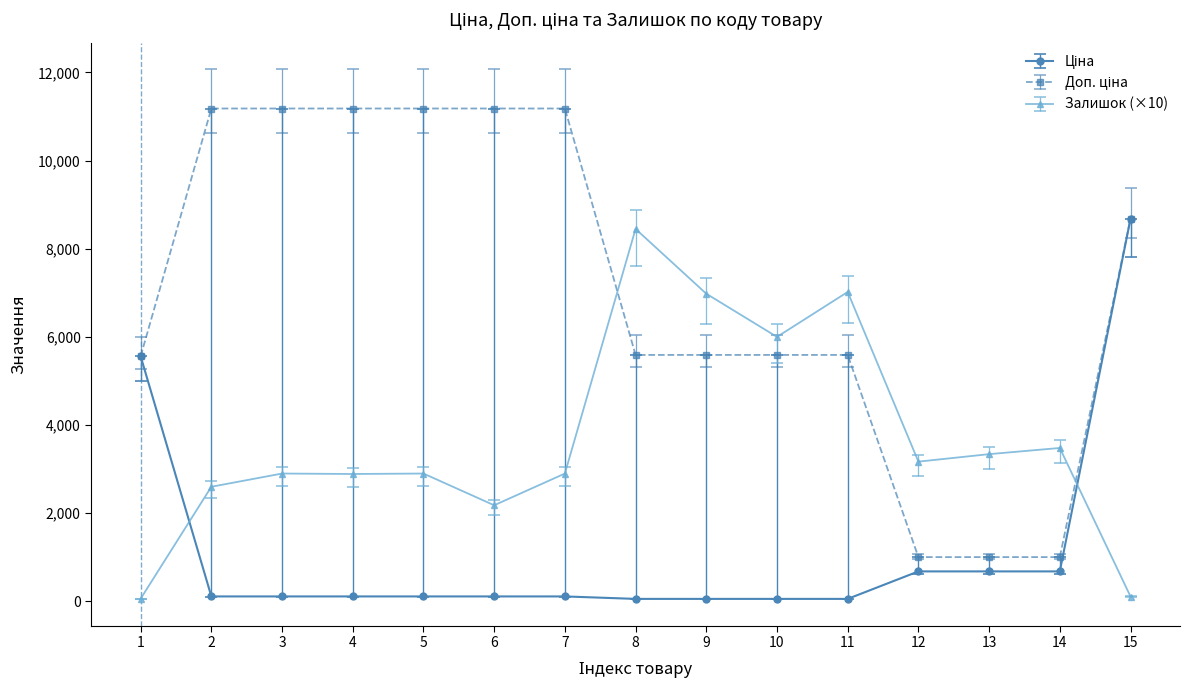

The value of Залишок (×10) at 4 is 4837.5. True or false?

False